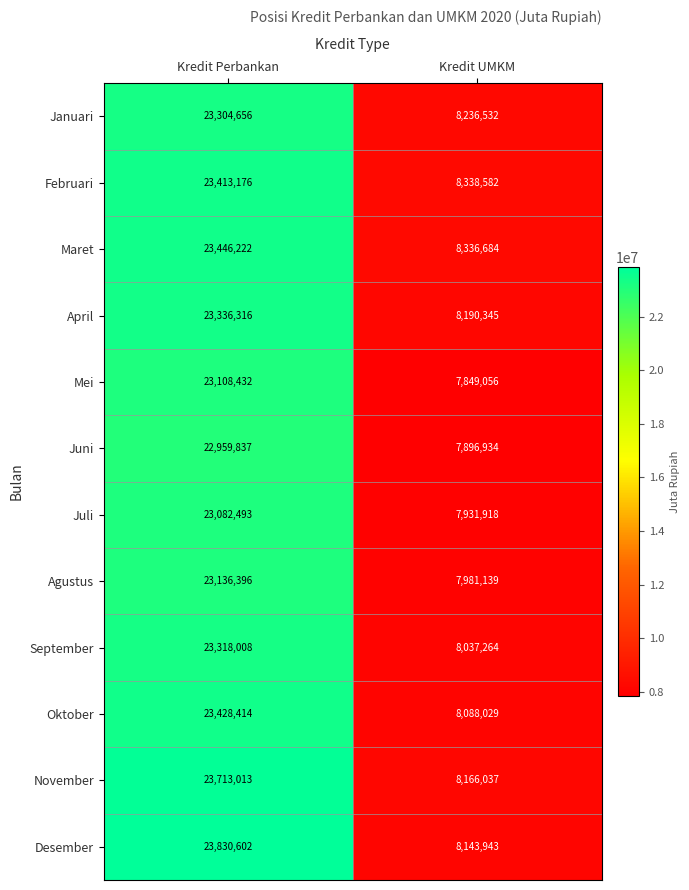

What is the difference between the maximum and minimum values in the Maret series?

15109538